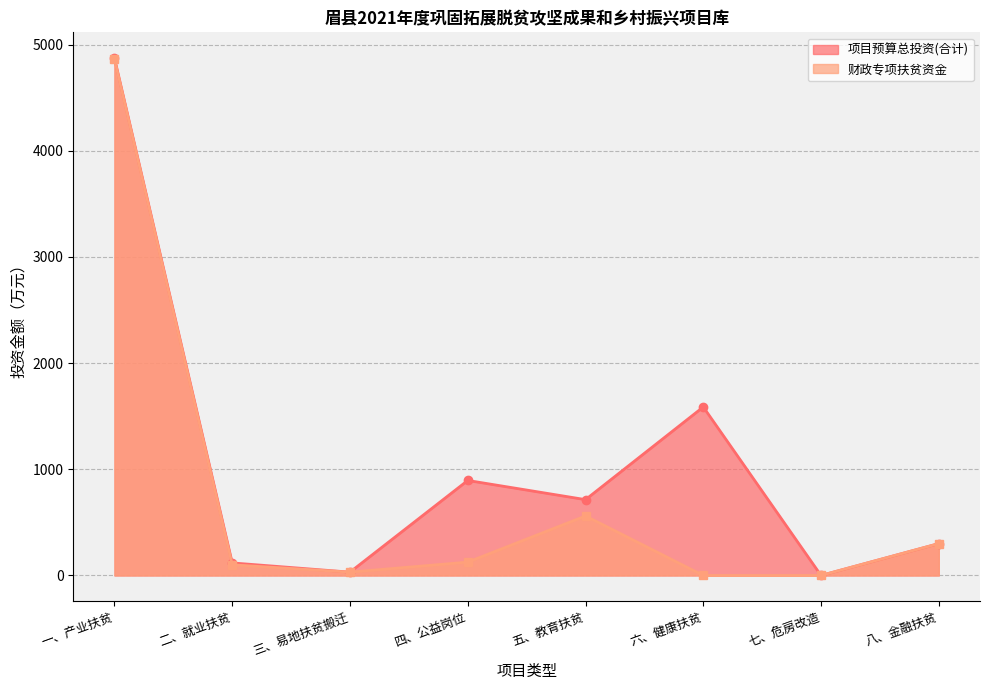

What is the average value of the 项目预算总投资(合计)_line series?

1064.4